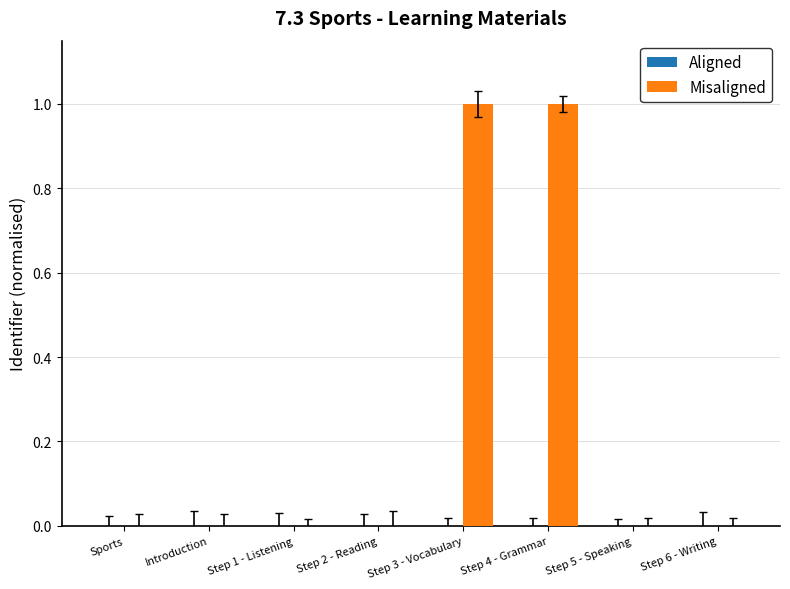

What is the highest value of the Misaligned series?

1.0